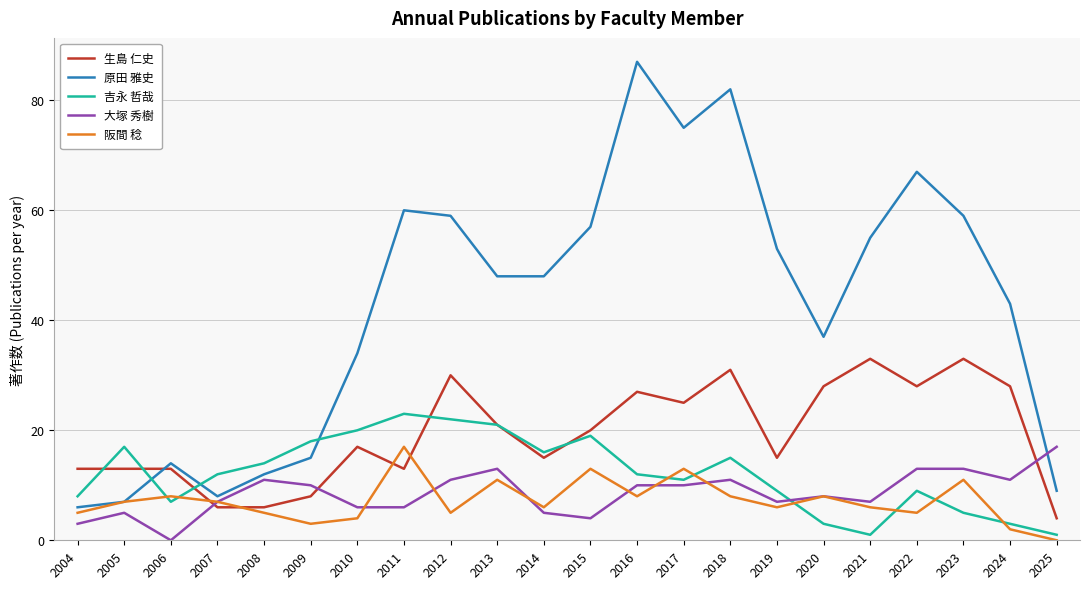

What is the average value of the 吉永 哲哉 series?

12